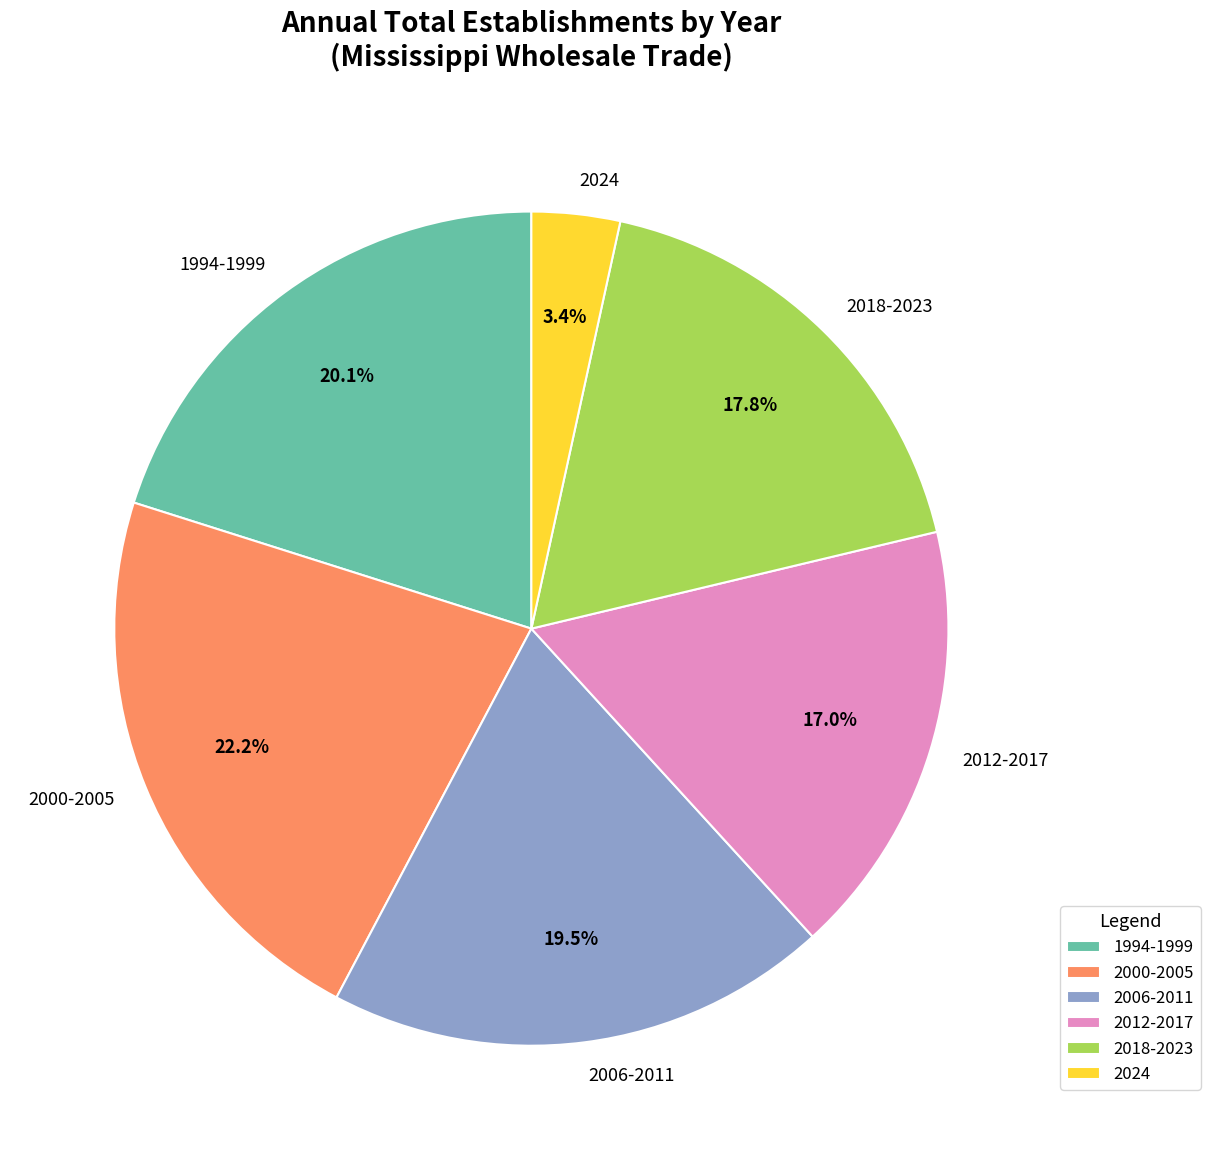

To the nearest percent, what is the difference between the largest and smallest slice percentages?

19%